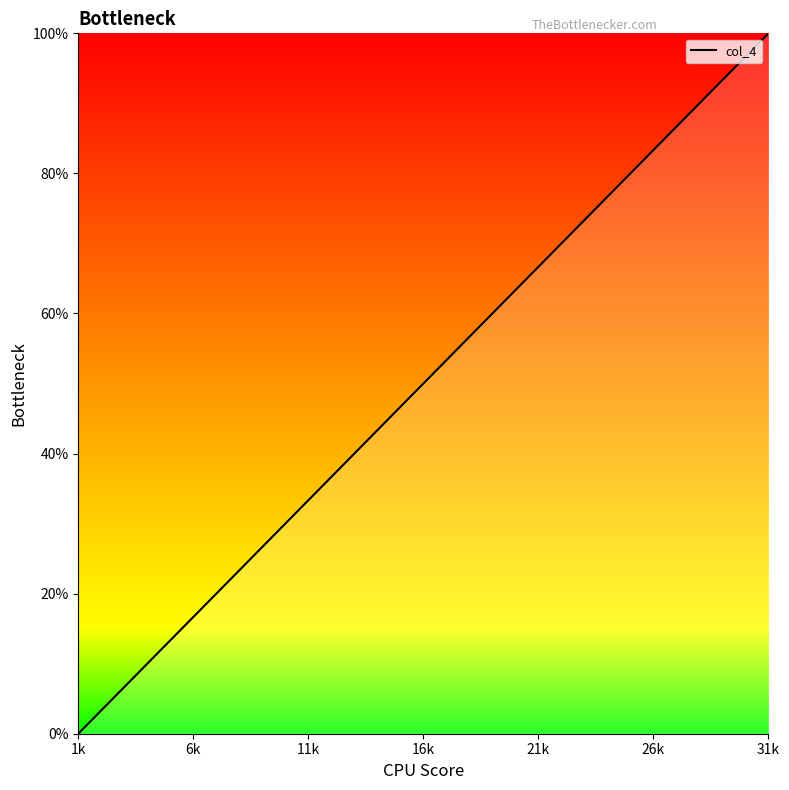

What is the difference between the maximum and minimum values?

100.0